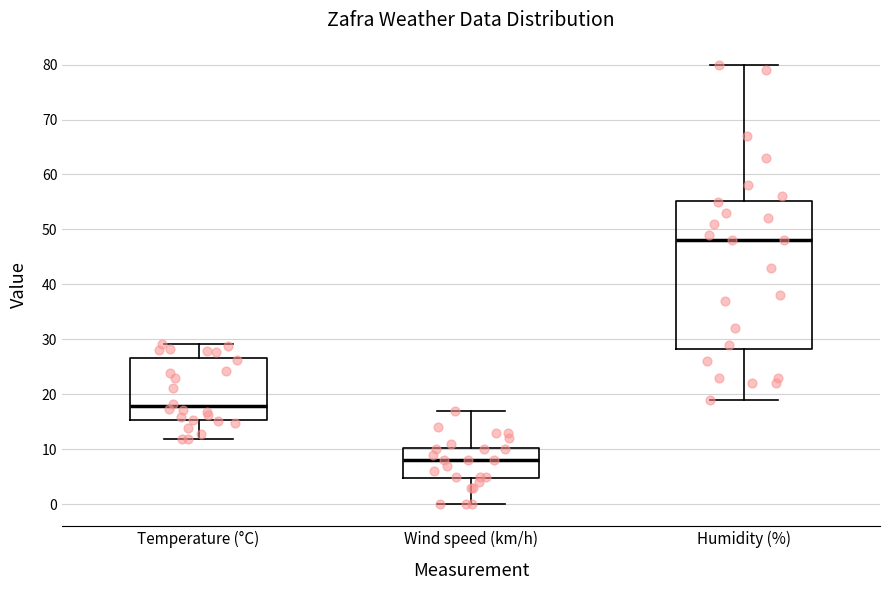

Where is the lower edge of the box for Temperature (°C) on the y-axis? The values are not printed on the chart, so give them approximately, as read against the axis.

15